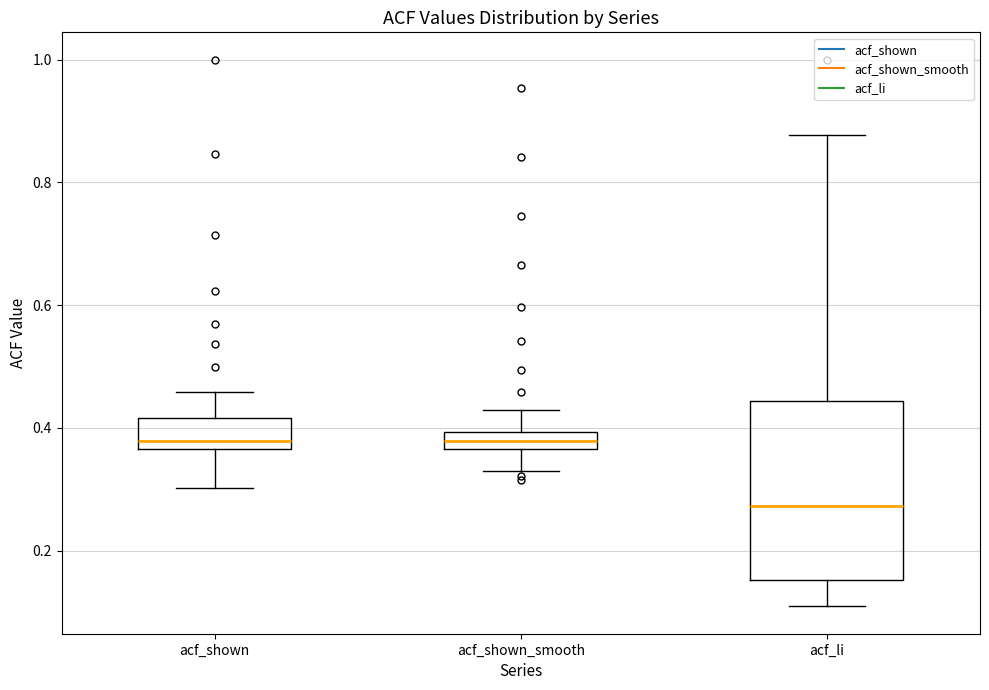

Where does the lower whisker of the box for acf_shown_smooth end on the y-axis? The values are not printed on the chart, so give them approximately, as read against the axis.

0.32